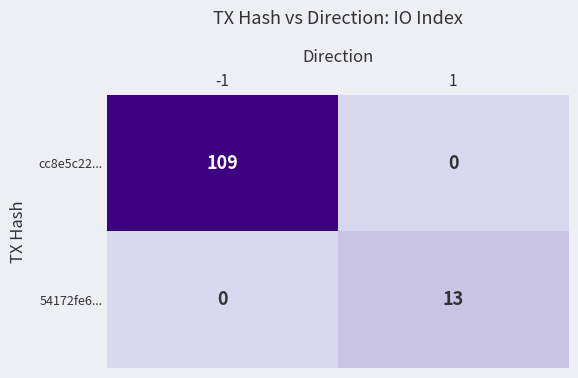

Rank the series by their average value, from highest to lowest.

cc8e5c22..., 54172fe6...